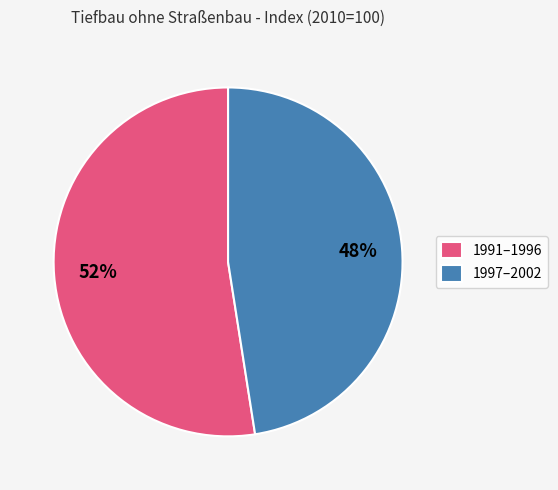

To the nearest percent, what portion does 1997–2002 represent?

48%